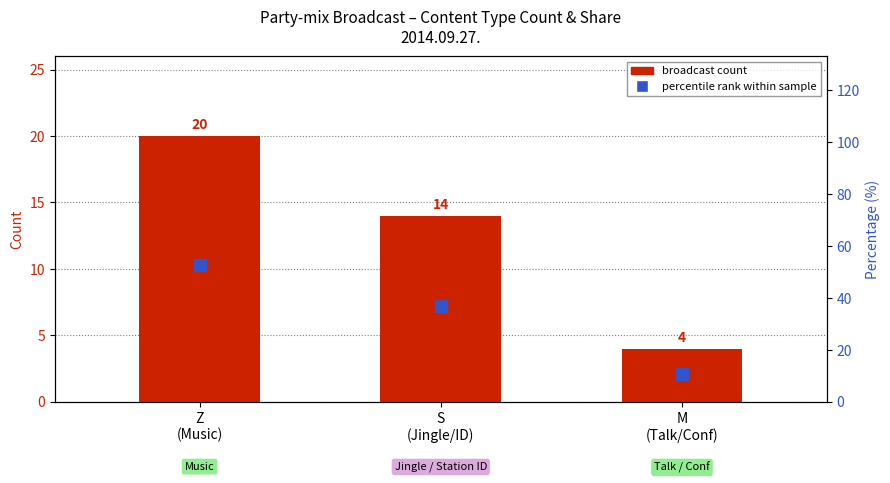

What is the label of the 2nd bar from the left?

S
(Jingle/ID)